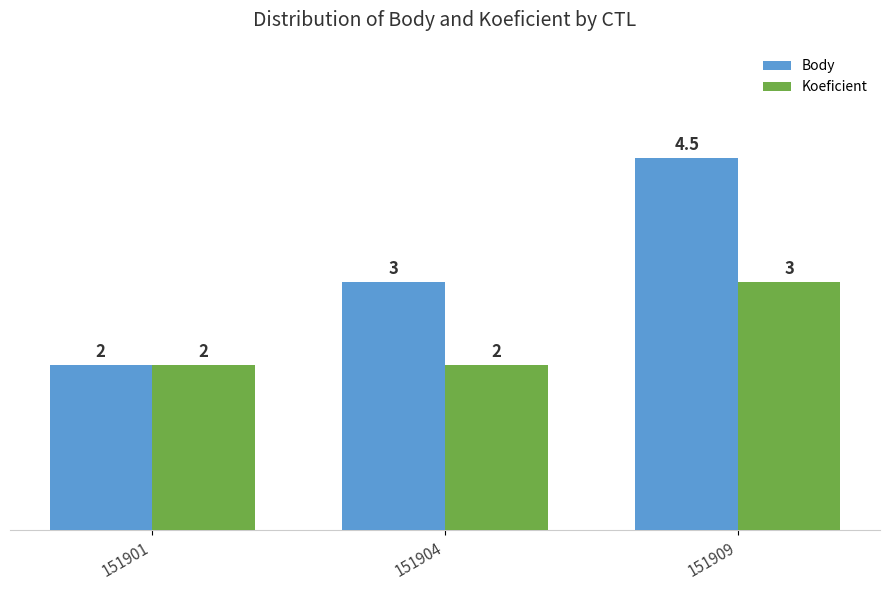

How many bars are there in total?

6